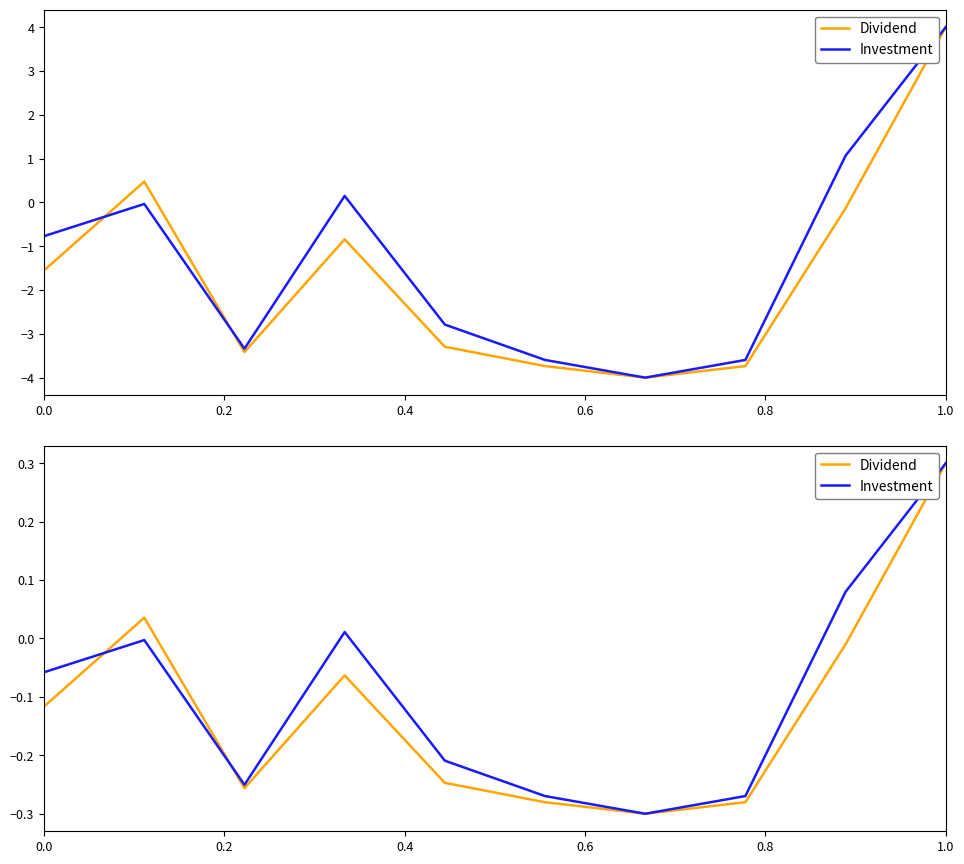

True or false: Investment has a value of -0.0 at 0.2.

False